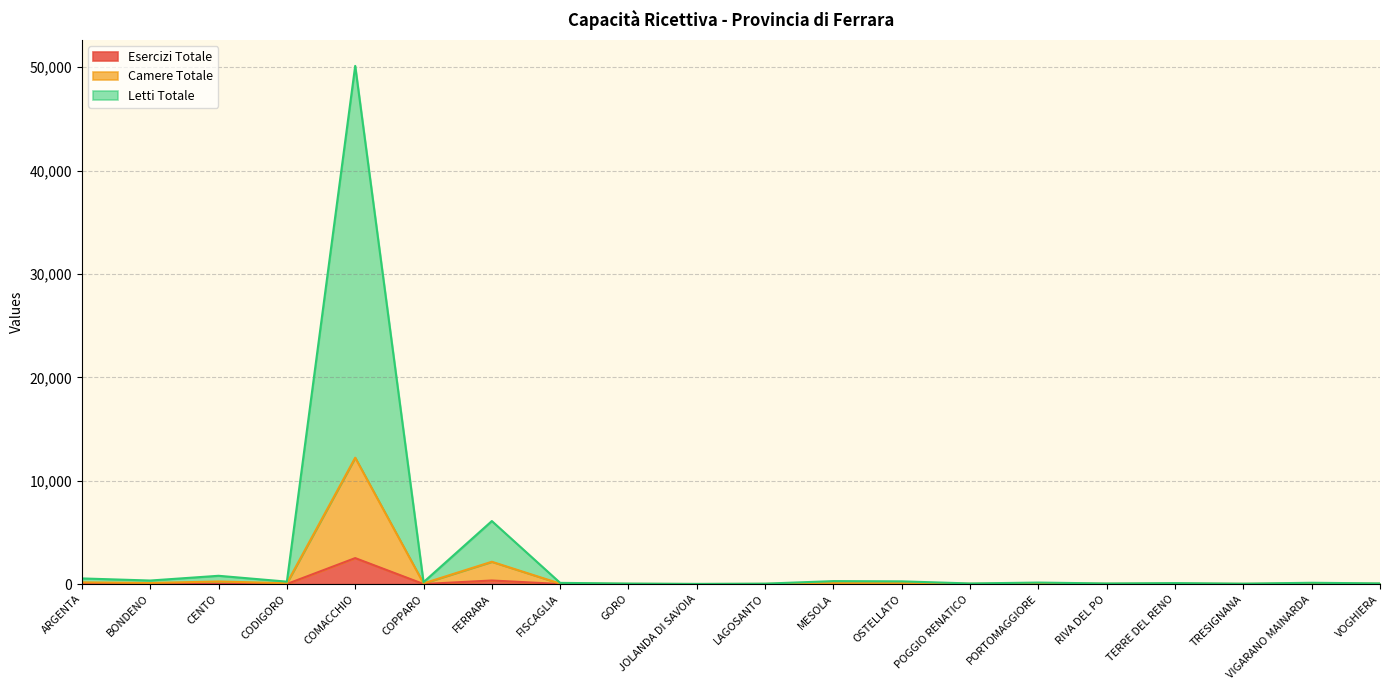

The value of Esercizi Totale at POGGIO RENATICO is 5. True or false?

True